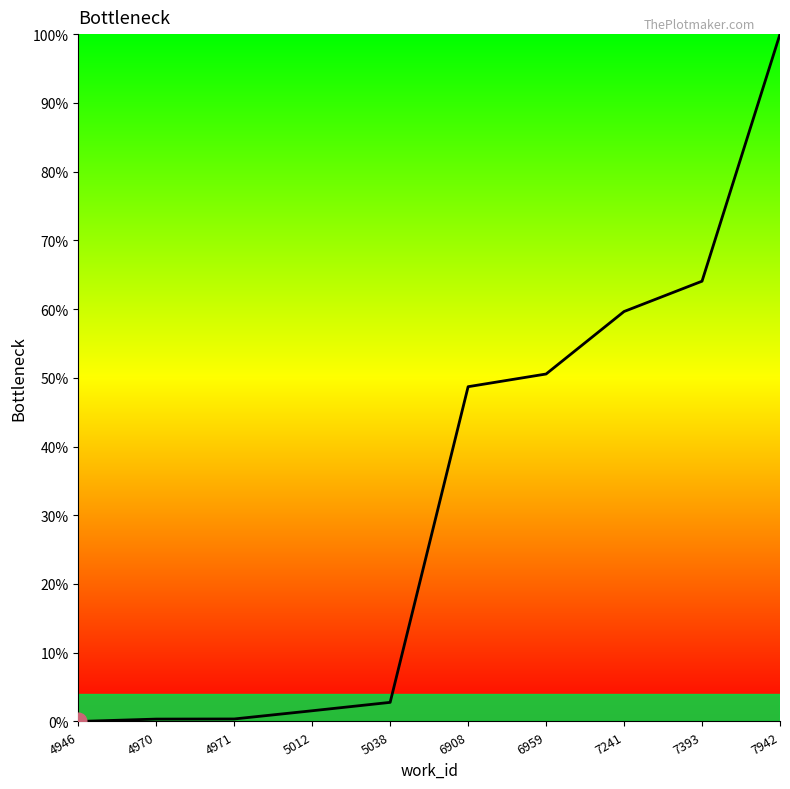

At which category does the chart reach its peak across all series?

7942